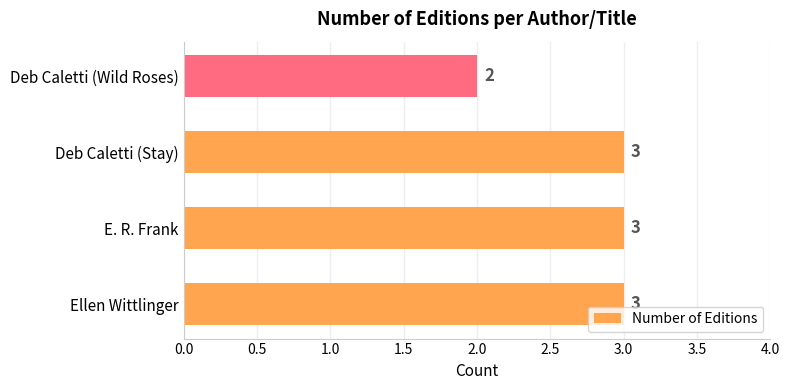

Does the chart contain stacked bars?

No